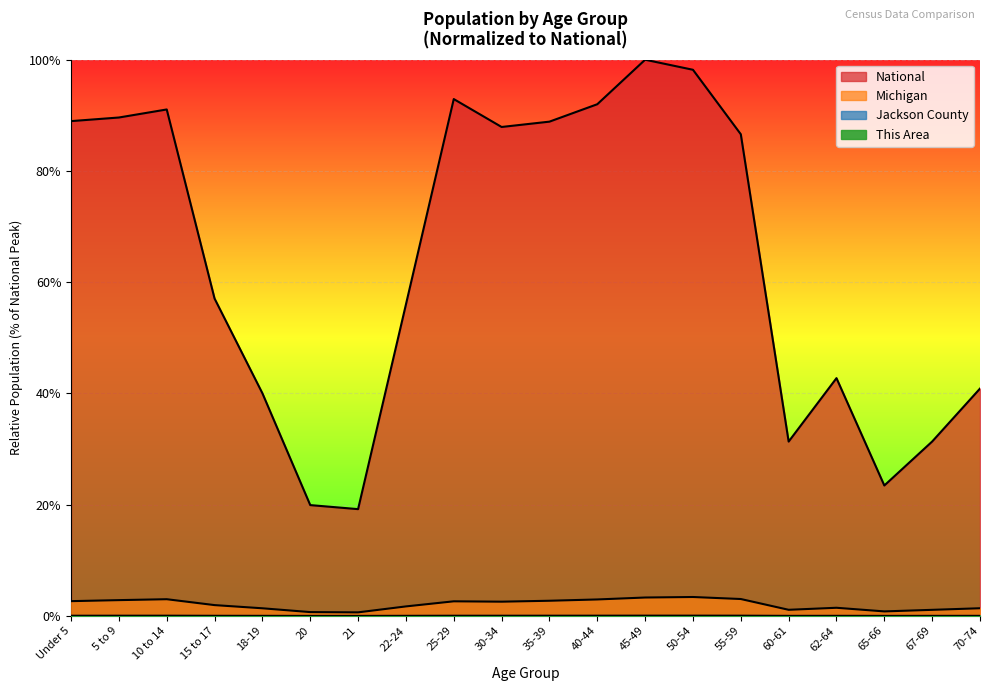

The value of This Area at 40-44 is 0.0. True or false?

False